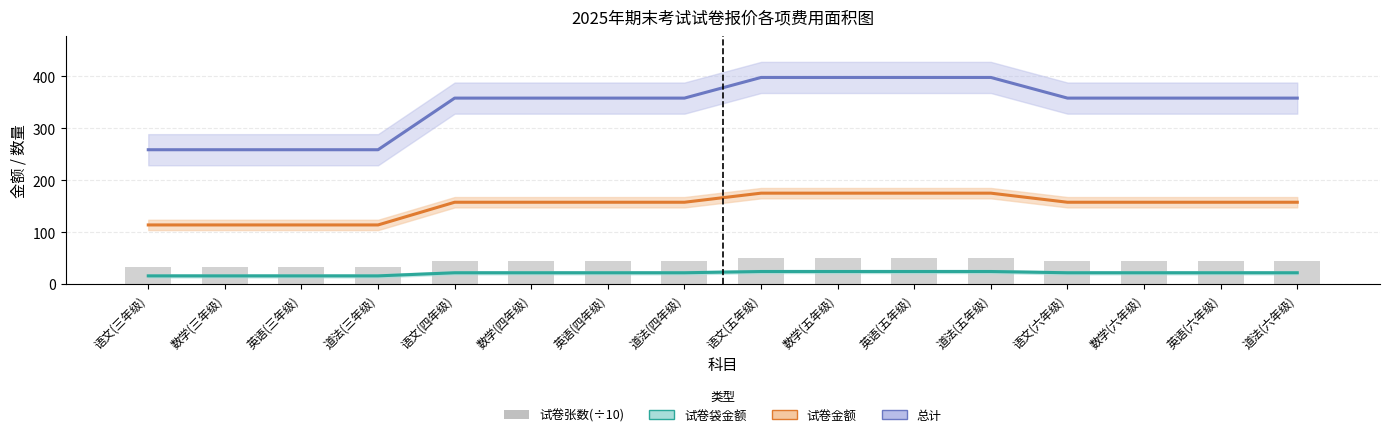

What is the lowest value of the 试卷张数(÷10) series?

32.5